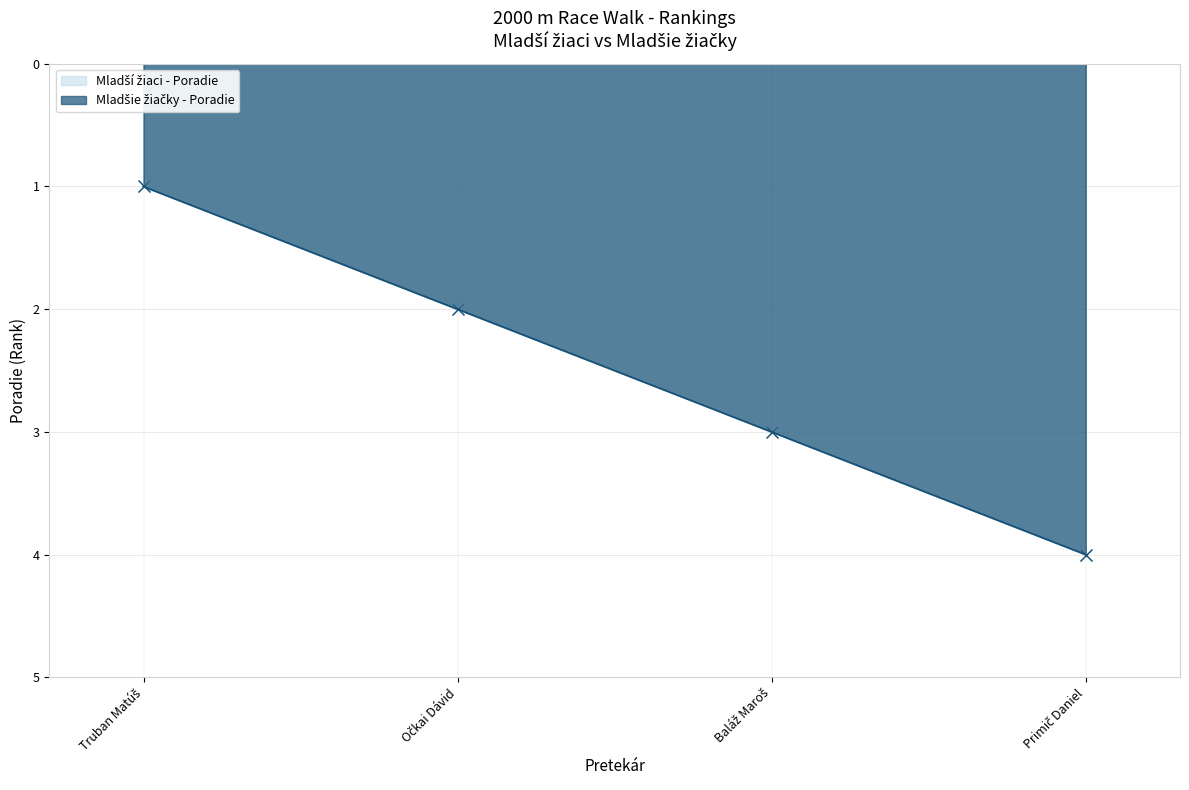

Is the value of Mladšie žiačky - Poradie at Očkai Dávid greater than the value of Mladší žiaci - Poradie at Primič Daniel?

No